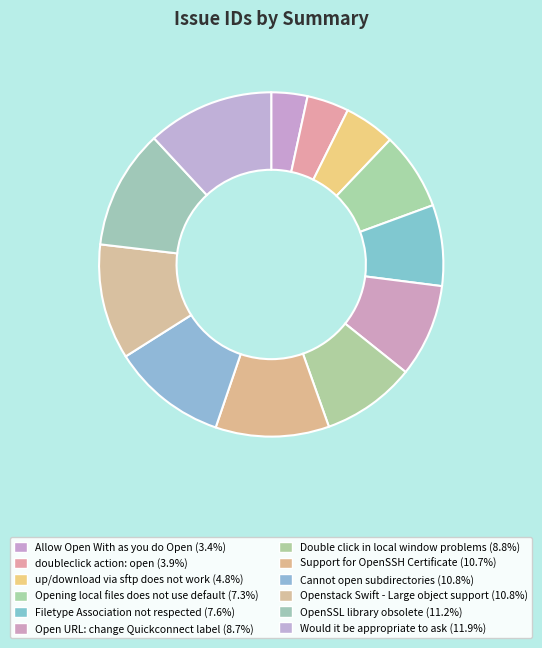

To the nearest percent, what percentage of the pie is Allow Open With as you do Open?

3%